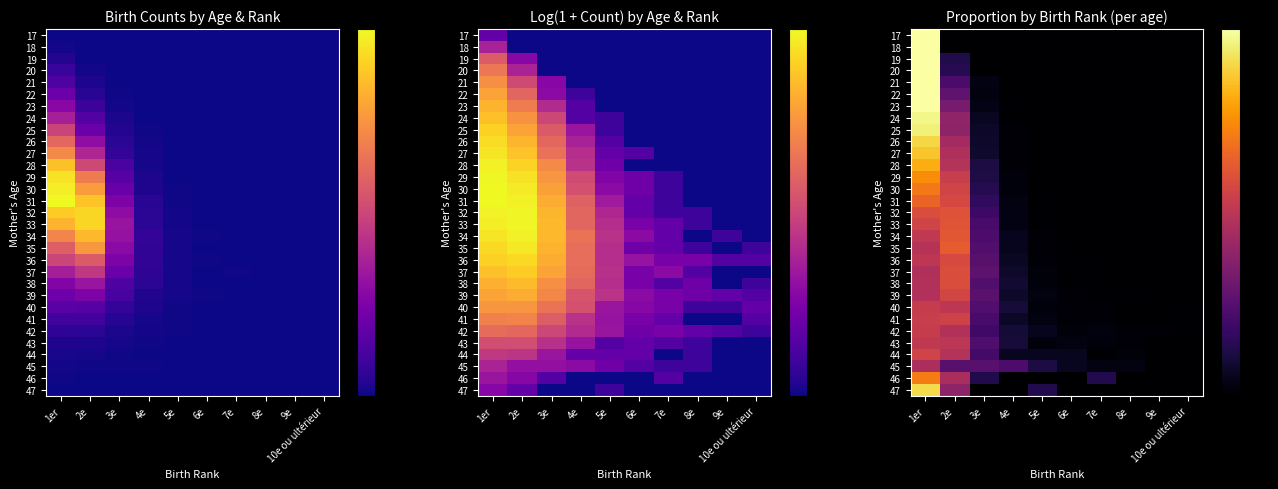

True or false: 38 has a value of 0.4 at 2e.

True